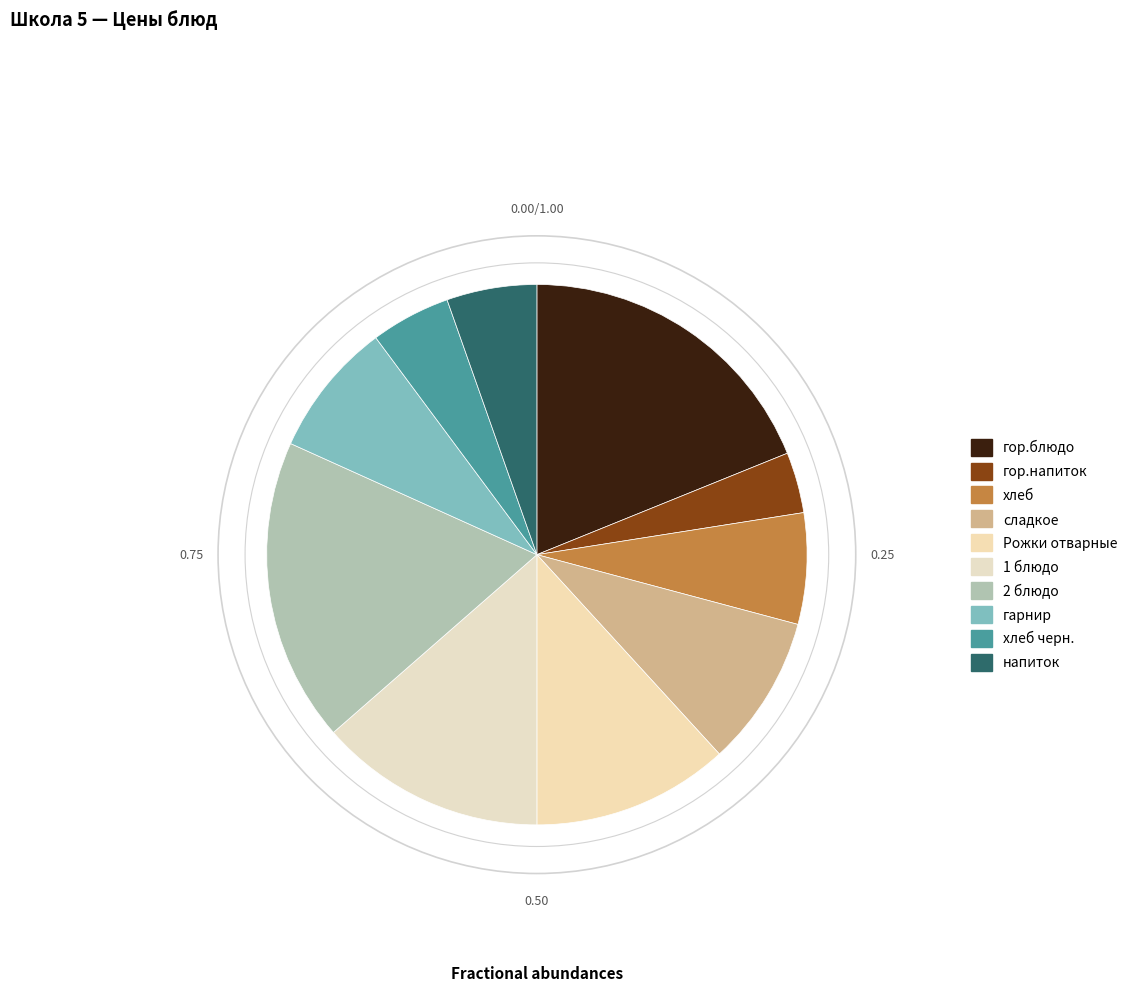

To the nearest percent, what is the combined percentage of сладкое and хлеб?

16%